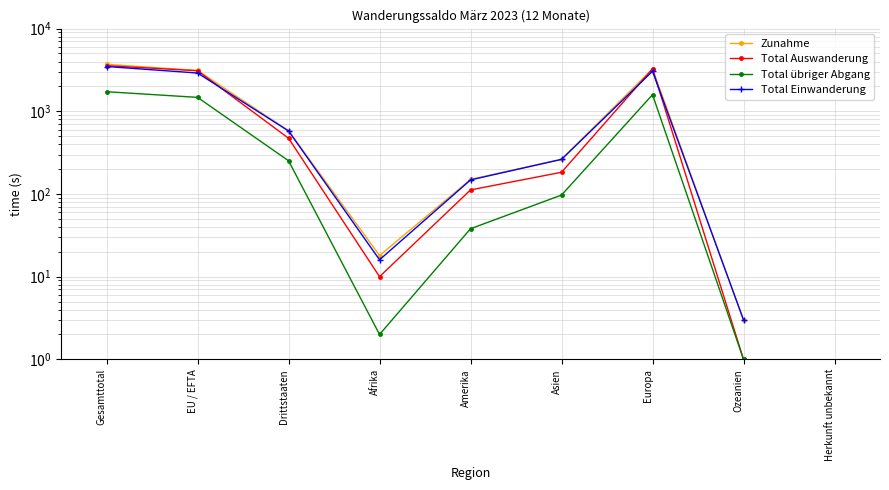

True or false: Total Auswanderung has a value of 5039.6 at Gesamttotal.

False